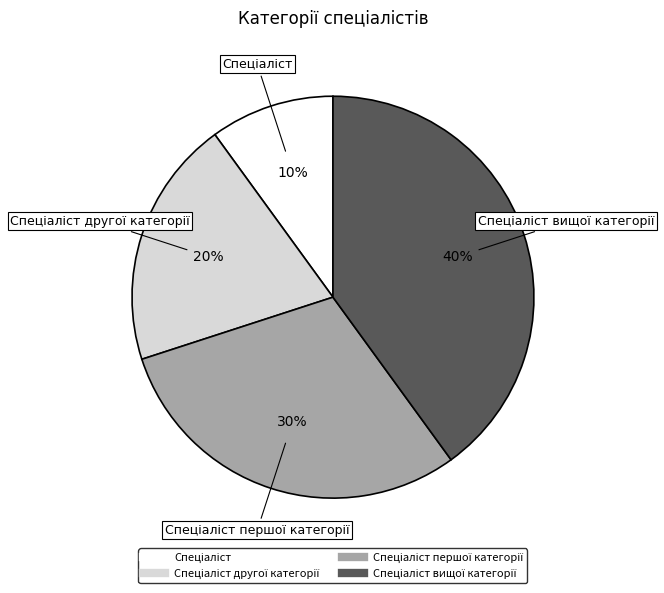

To the nearest percent, what is the average slice percentage?

25%